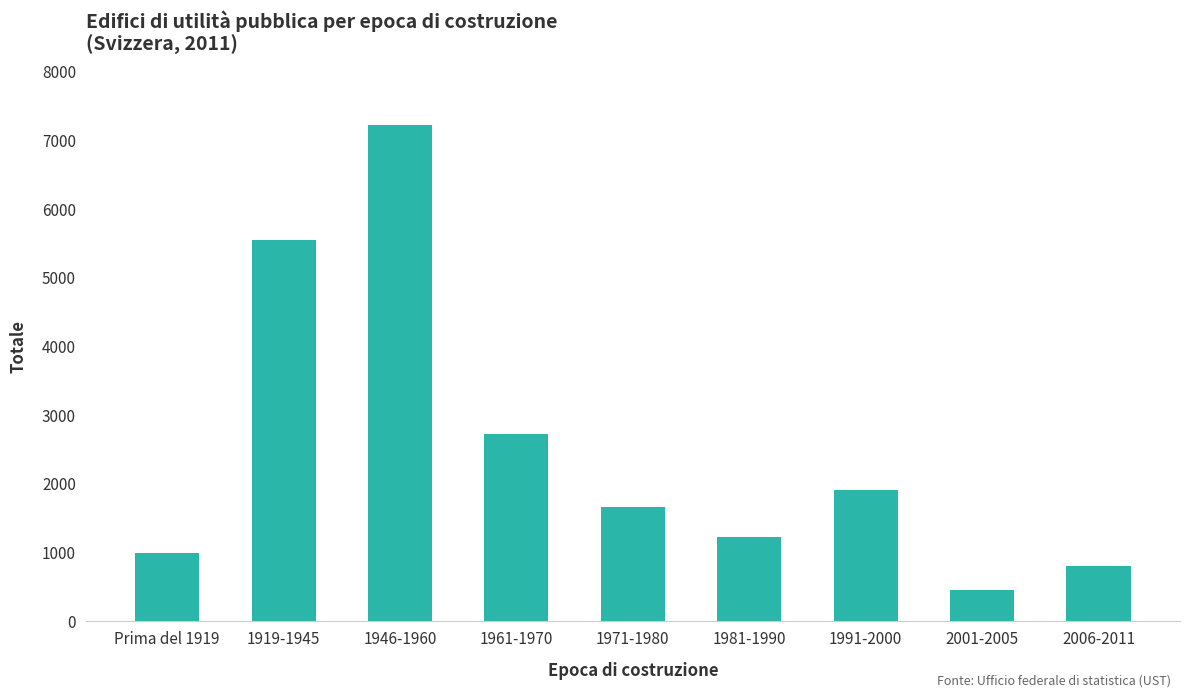

What is the difference between the values at 2006-2011 and Prima del 1919?

198